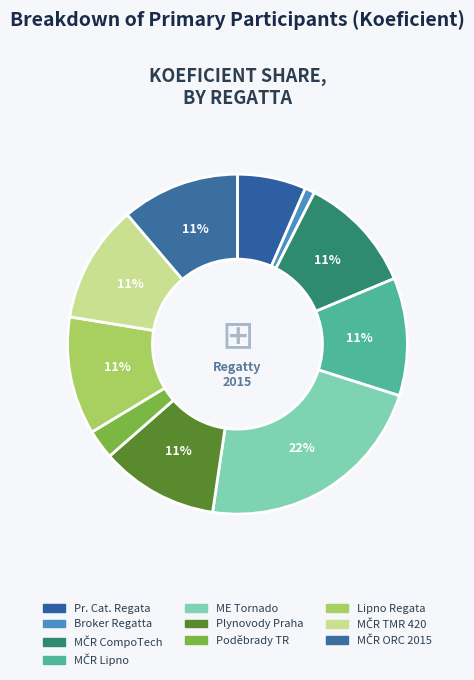

Count the number of slices in the pie.

10